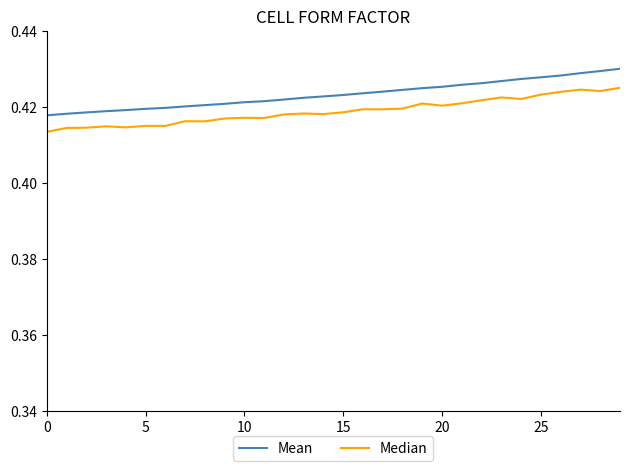

Rank the series by their maximum value, from highest to lowest.

Mean, Median